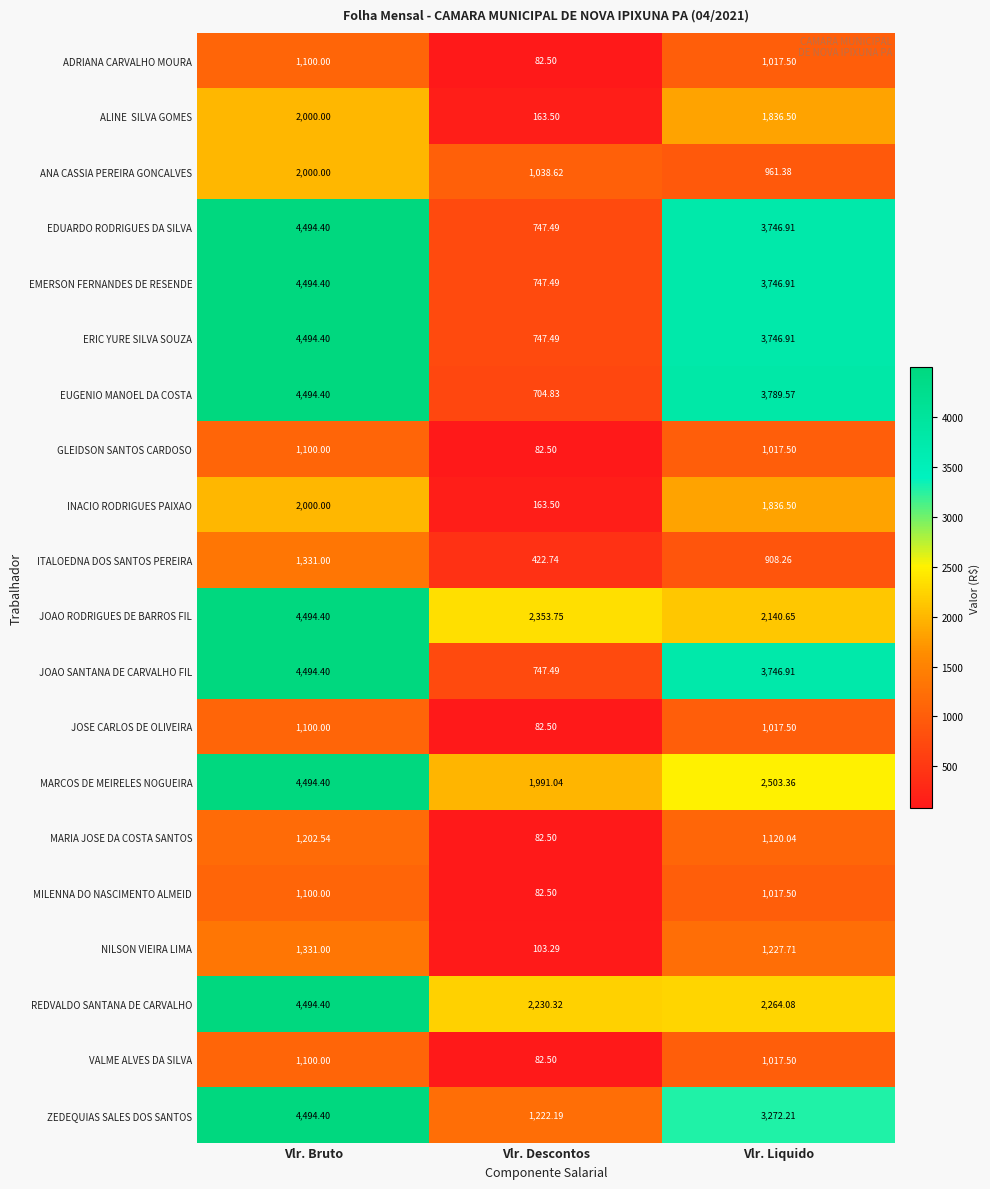

At which label is MARIA JOSE DA COSTA SANTOS closest to 642?

Vlr. Liquido